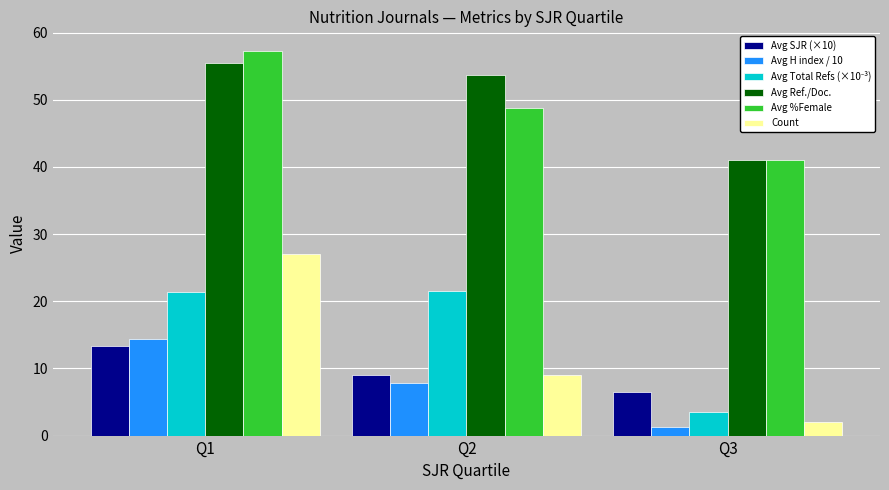

What is the total value across all series at Q1?

188.9